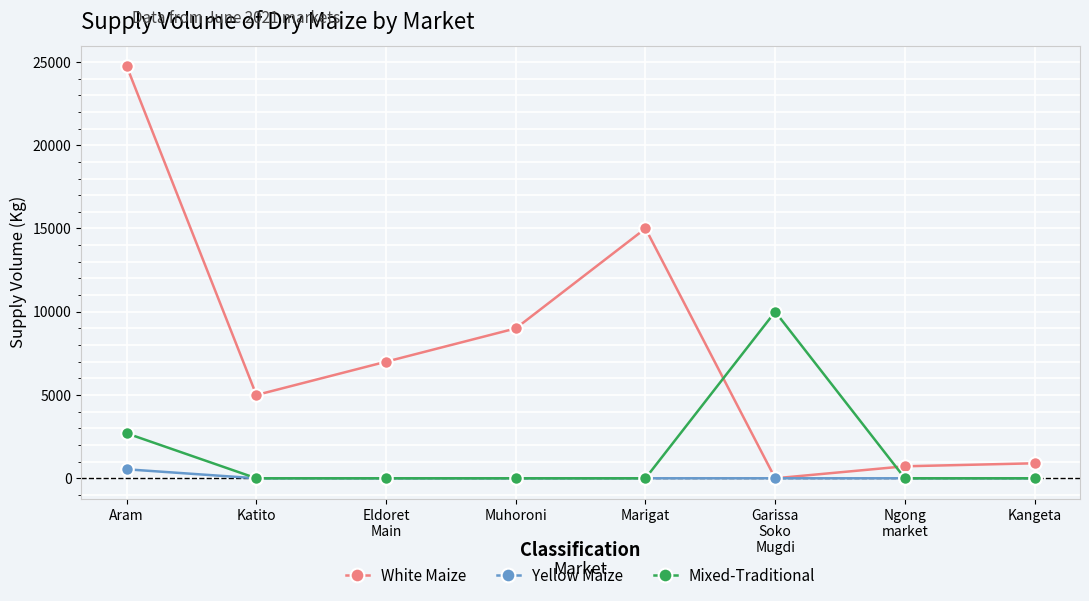

What is the total value across all series at Katito?

5000